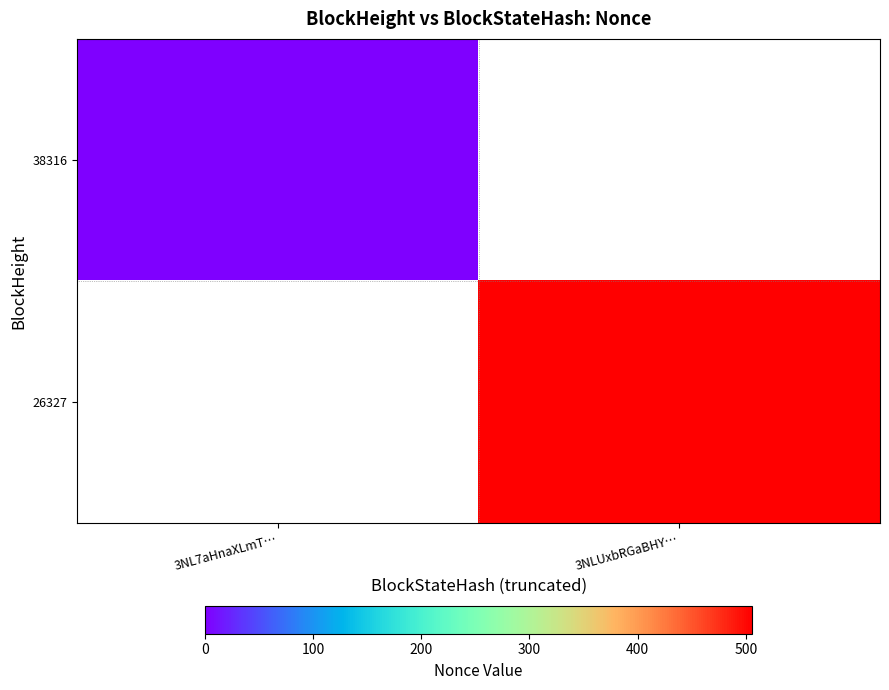

Reading right to left, list all the values displayed in this chart.

38316: 3NLUxbRGaBHY…=-9999	3NL7aHnaXLmT…=0
26327: 3NLUxbRGaBHY…=506	3NL7aHnaXLmT…=-9999